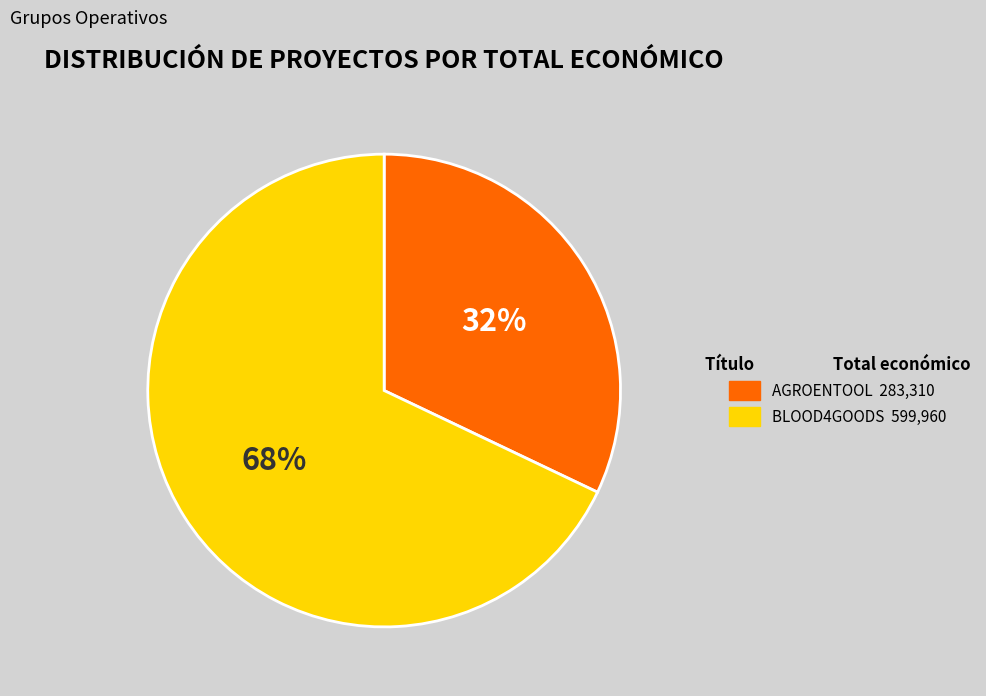

Which category accounts for the majority?

BLOOD4GOODS